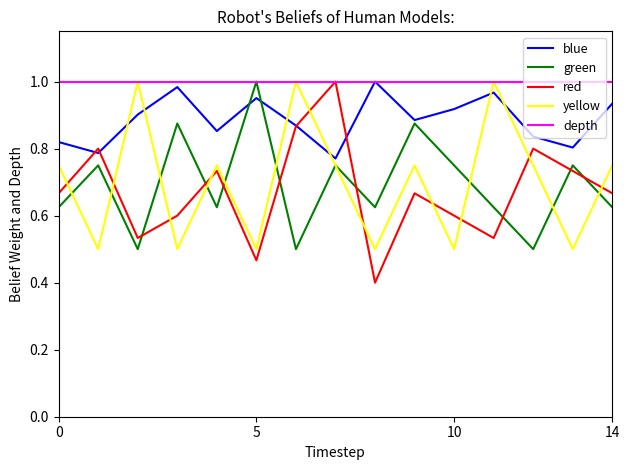

Which series has the largest range (max minus min)?

red